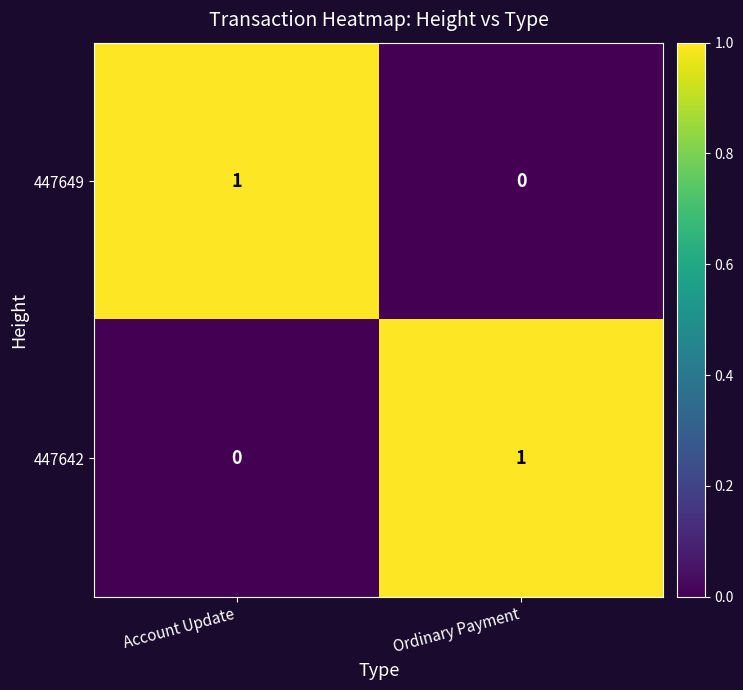

Where is 447642 nearest to the value 0?

Account Update